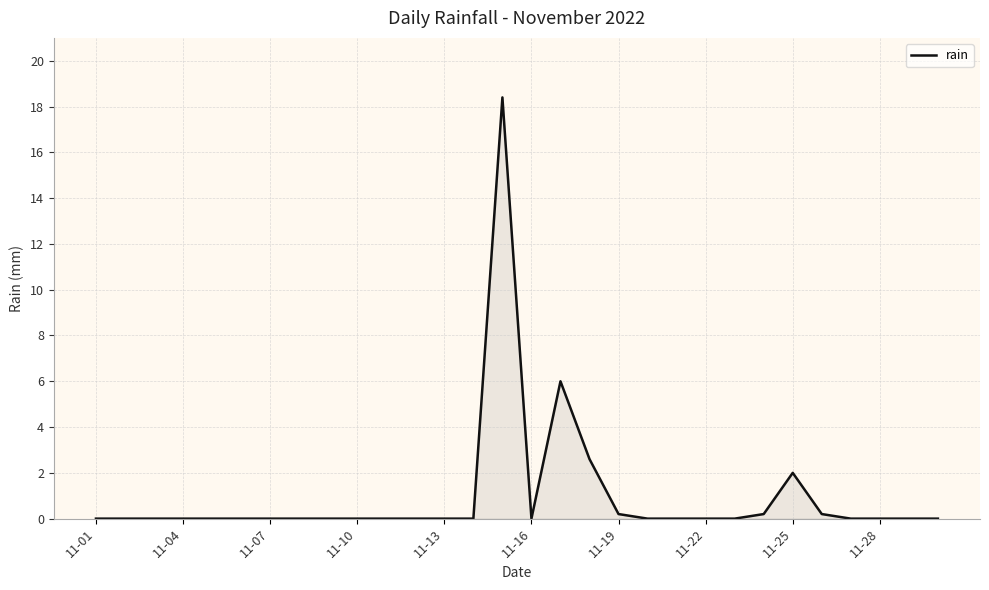

What is the difference between the maximum and minimum values?

18.4